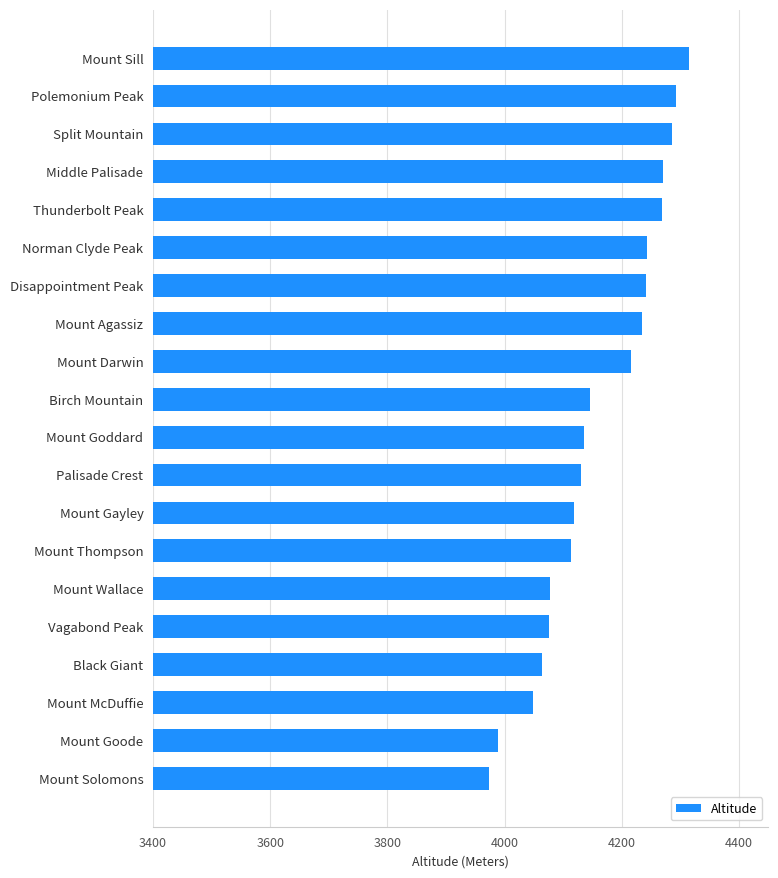

What value does the data have at Norman Clyde Peak, to the nearest 5?

4245